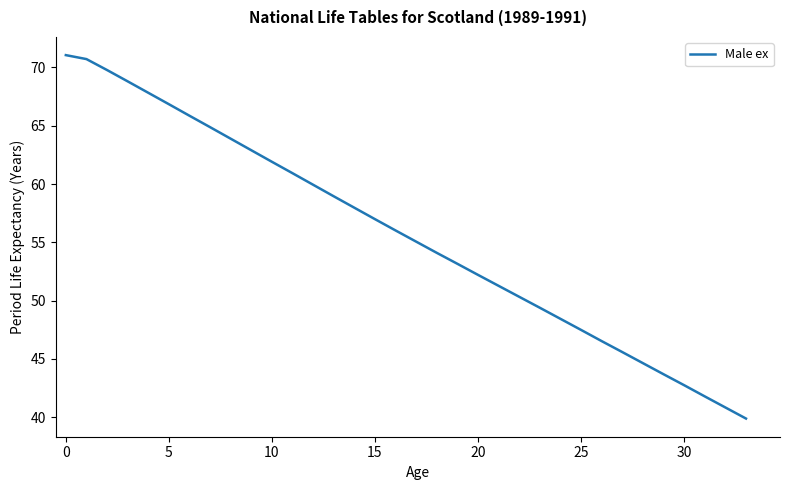

What is the difference between the maximum and minimum values?

31.2